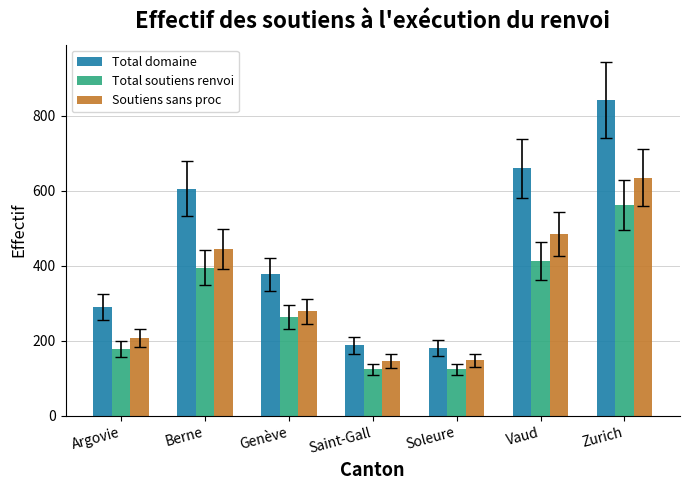

True or false: Total soutiens renvoi has a value of 264 at Genève.

True